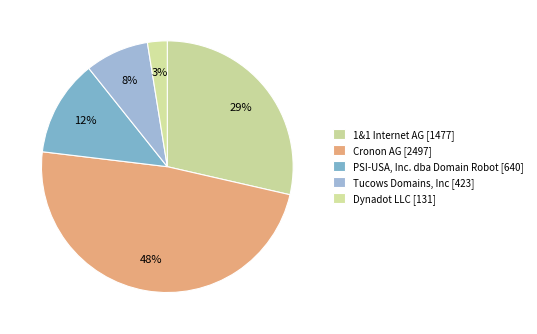

How many slices are in this pie chart?

5